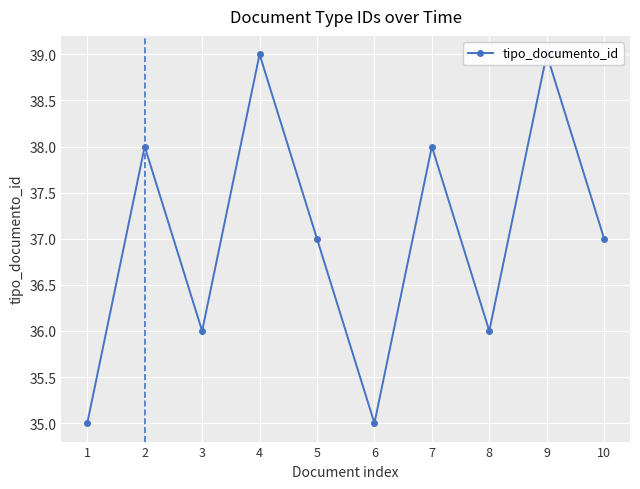

How many values are between 36 and 38?

6